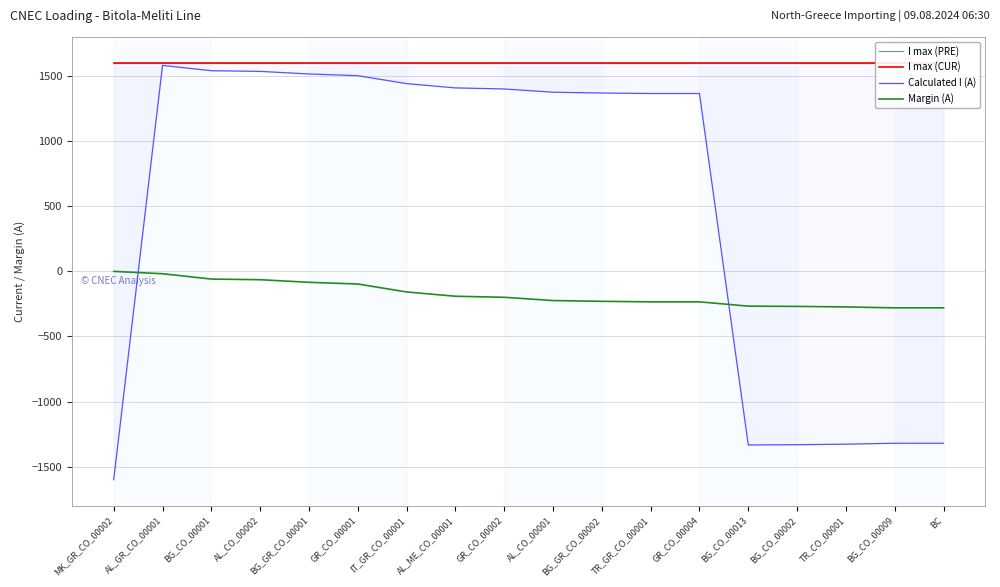

Reading left to right, list all the values displayed in this chart.

I max (PRE): MK_GR_CO_00002=1600	AL_GR_CO_00001=1600	BG_CO_00001=1600	AL_CO_00002=1600	BG_GR_CO_00001=1600	GR_CO_00001=1600	IT_GR_CO_00001=1600	AL_ME_CO_00001=1600	GR_CO_00002=1600	AL_CO_00001=1600	BG_GR_CO_00002=1600	TR_GR_CO_00001=1600	GR_CO_00004=1600	BG_CO_00013=1600	BG_CO_00002=1600	TR_CO_00001=1600	BG_CO_00009=1600	BC=1600
I max (CUR): MK_GR_CO_00002=1600	AL_GR_CO_00001=1600	BG_CO_00001=1600	AL_CO_00002=1600	BG_GR_CO_00001=1600	GR_CO_00001=1600	IT_GR_CO_00001=1600	AL_ME_CO_00001=1600	GR_CO_00002=1600	AL_CO_00001=1600	BG_GR_CO_00002=1600	TR_GR_CO_00001=1600	GR_CO_00004=1600	BG_CO_00013=1600	BG_CO_00002=1600	TR_CO_00001=1600	BG_CO_00009=1600	BC=1600
Calculated I (A): MK_GR_CO_00002=-1600	AL_GR_CO_00001=1582	BG_CO_00001=1541	AL_CO_00002=1536	BG_GR_CO_00001=1516	GR_CO_00001=1503	IT_GR_CO_00001=1442	AL_ME_CO_00001=1409	GR_CO_00002=1401	AL_CO_00001=1376	BG_GR_CO_00002=1370	TR_GR_CO_00001=1366	GR_CO_00004=1366	BG_CO_00013=-1333	BG_CO_00002=-1331	TR_CO_00001=-1327	BG_CO_00009=-1320	BC=-1320
Margin (A): MK_GR_CO_00002=0	AL_GR_CO_00001=-18	BG_CO_00001=-59	AL_CO_00002=-64	BG_GR_CO_00001=-84	GR_CO_00001=-97	IT_GR_CO_00001=-158	AL_ME_CO_00001=-191	GR_CO_00002=-199	AL_CO_00001=-224	BG_GR_CO_00002=-230	TR_GR_CO_00001=-234	GR_CO_00004=-234	BG_CO_00013=-267	BG_CO_00002=-269	TR_CO_00001=-273	BG_CO_00009=-280	BC=-280